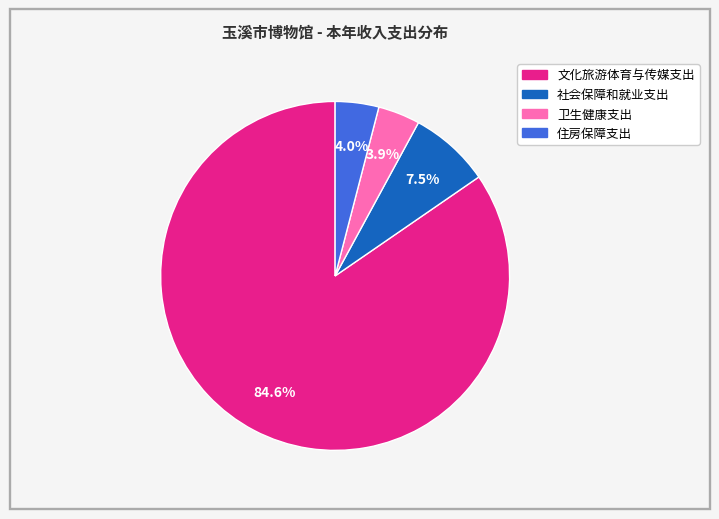

What is the largest slice in the pie chart?

文化旅游体育与传媒支出